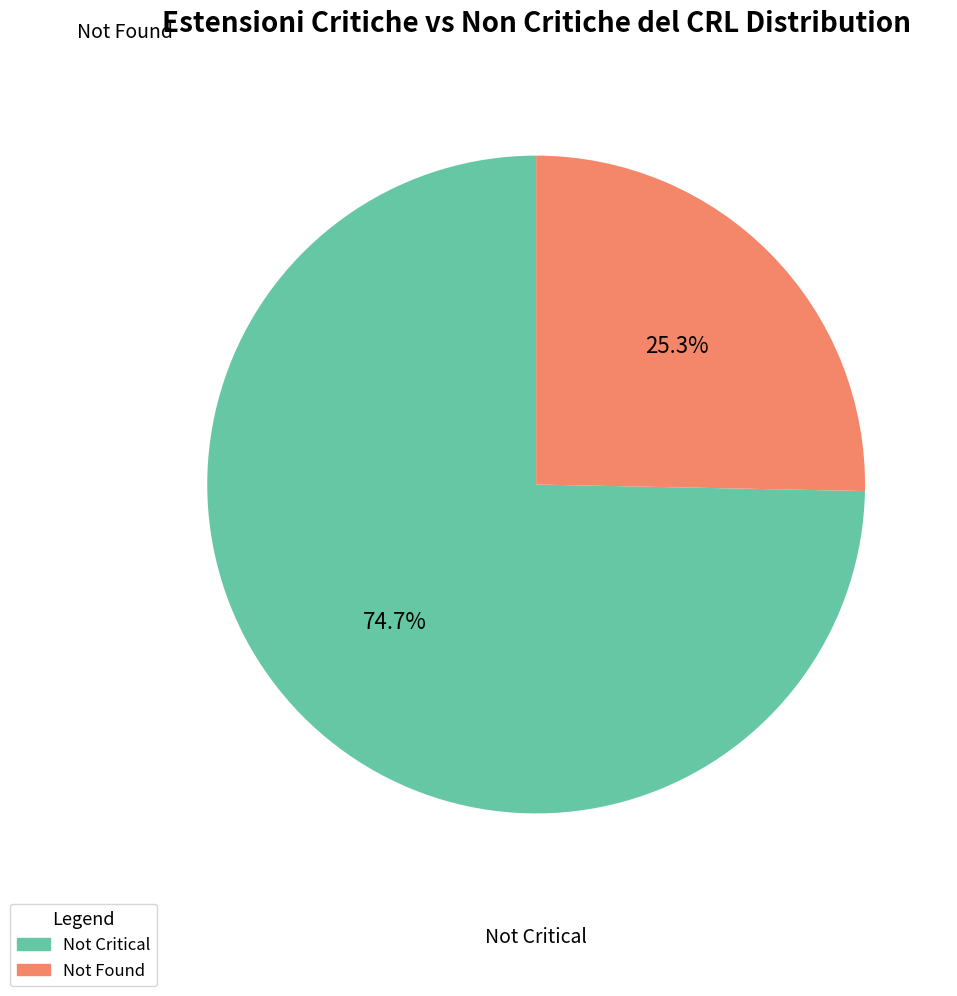

Approximately how many times larger is the value at Not Critical compared to Not Found?

3.0